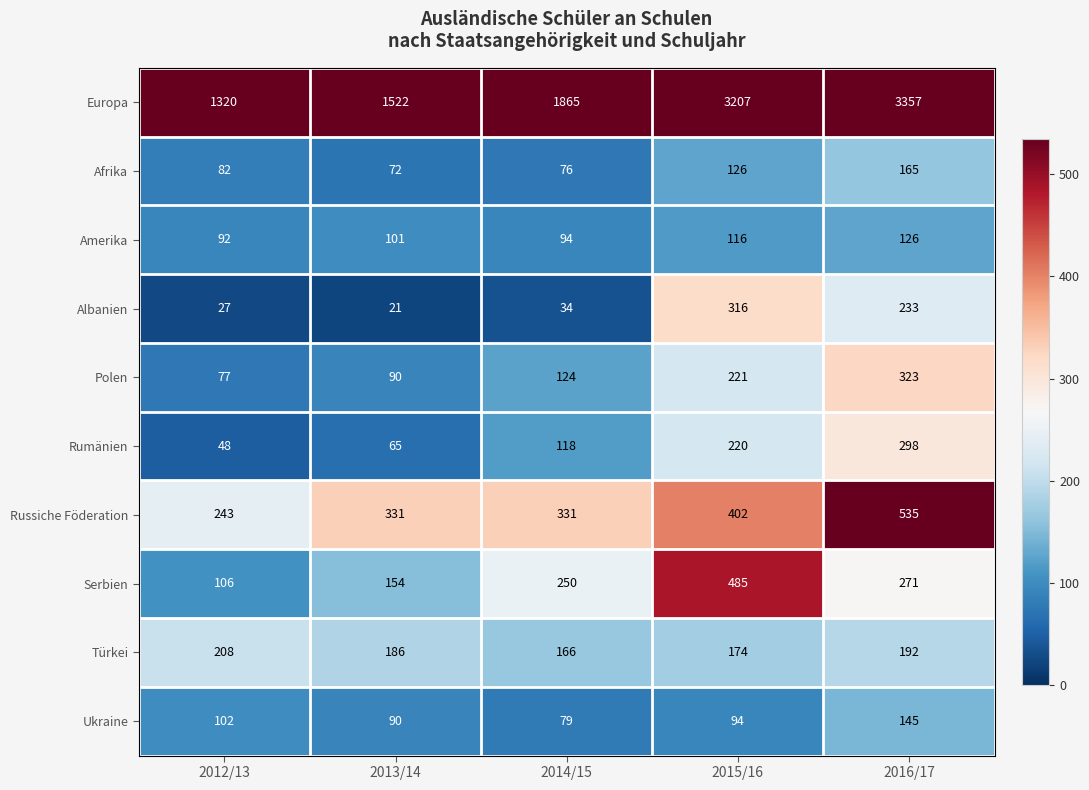

What value does the Serbien series have at 2014/15, to the nearest 50?

250